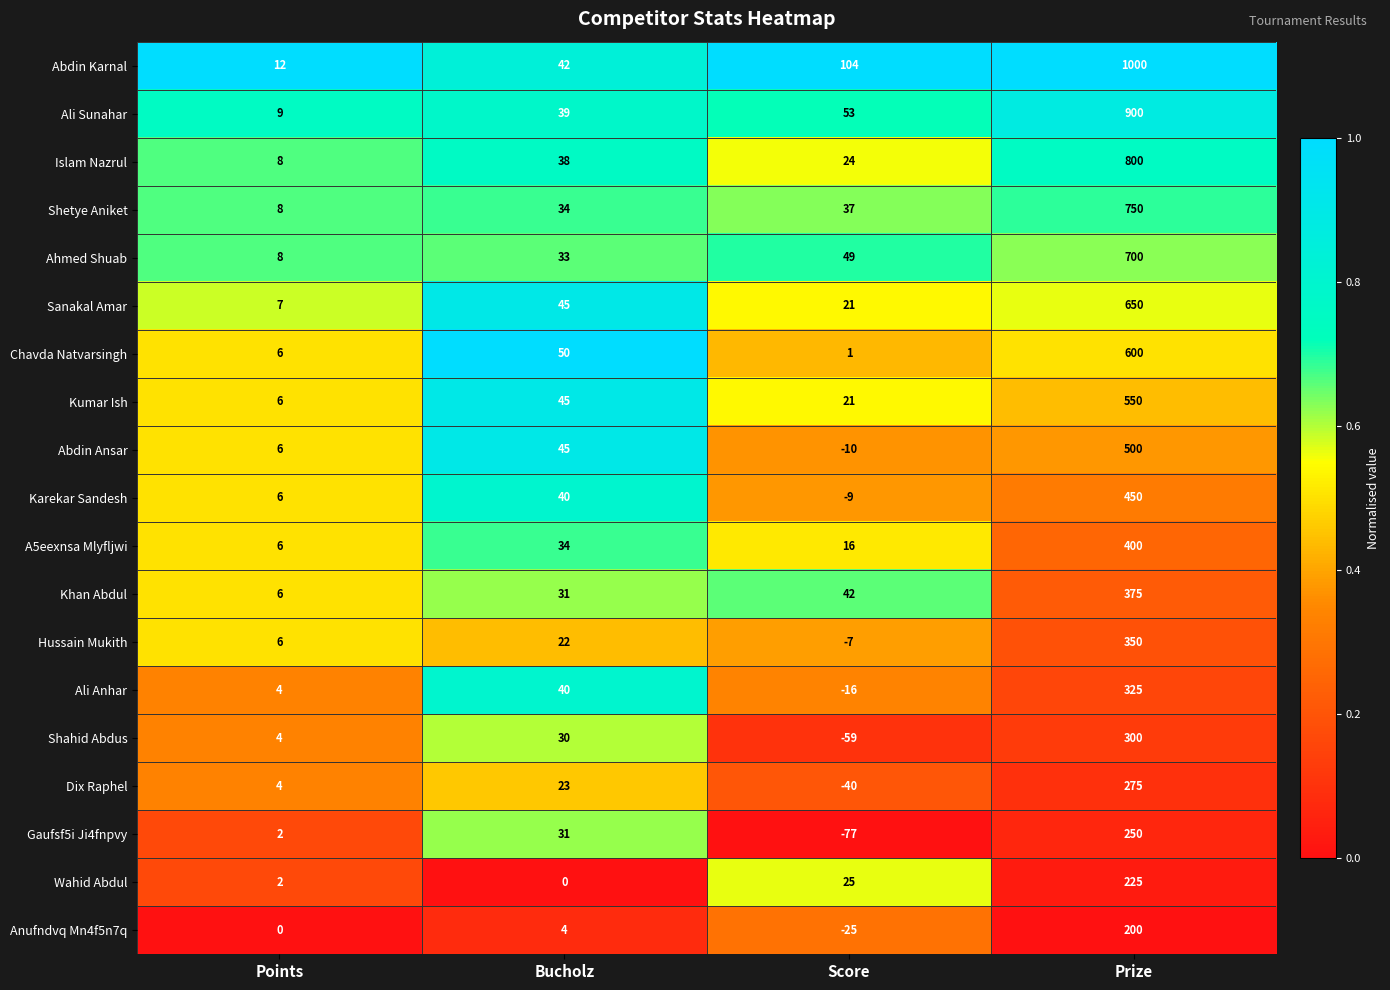

What is the greatest value displayed?

1000